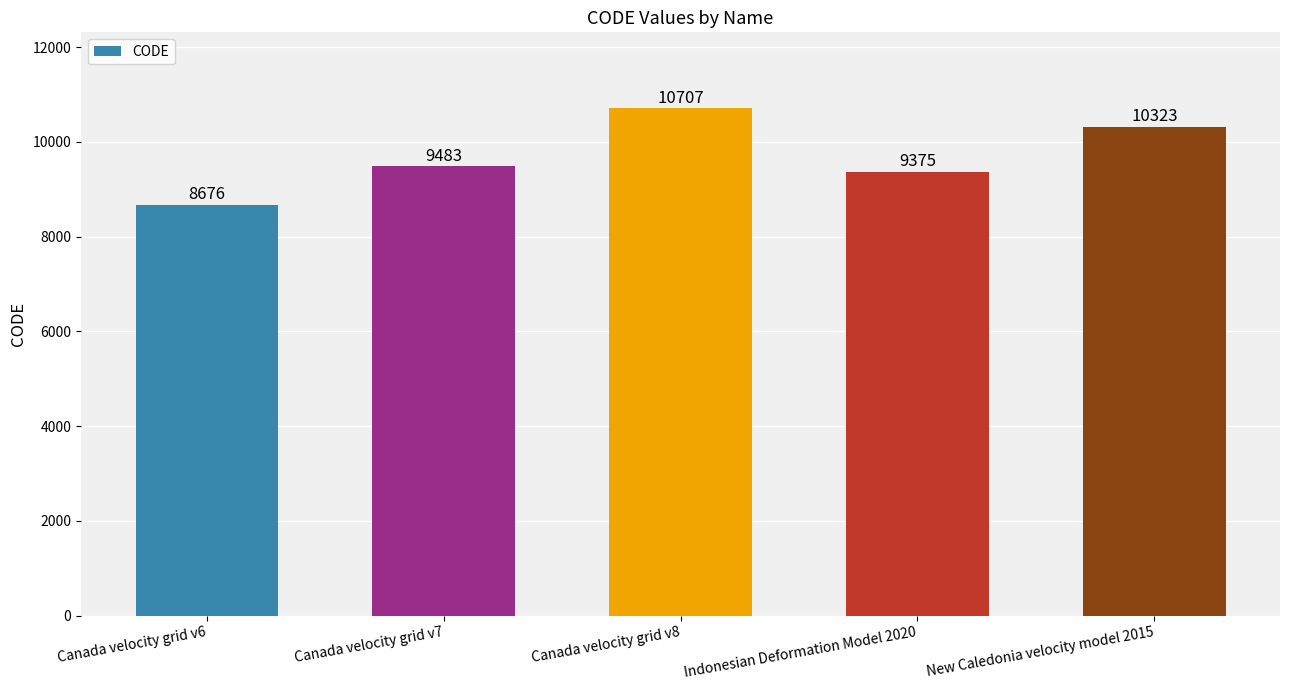

Is it true that the value at Indonesian Deformation Model 2020 is 3340?

False